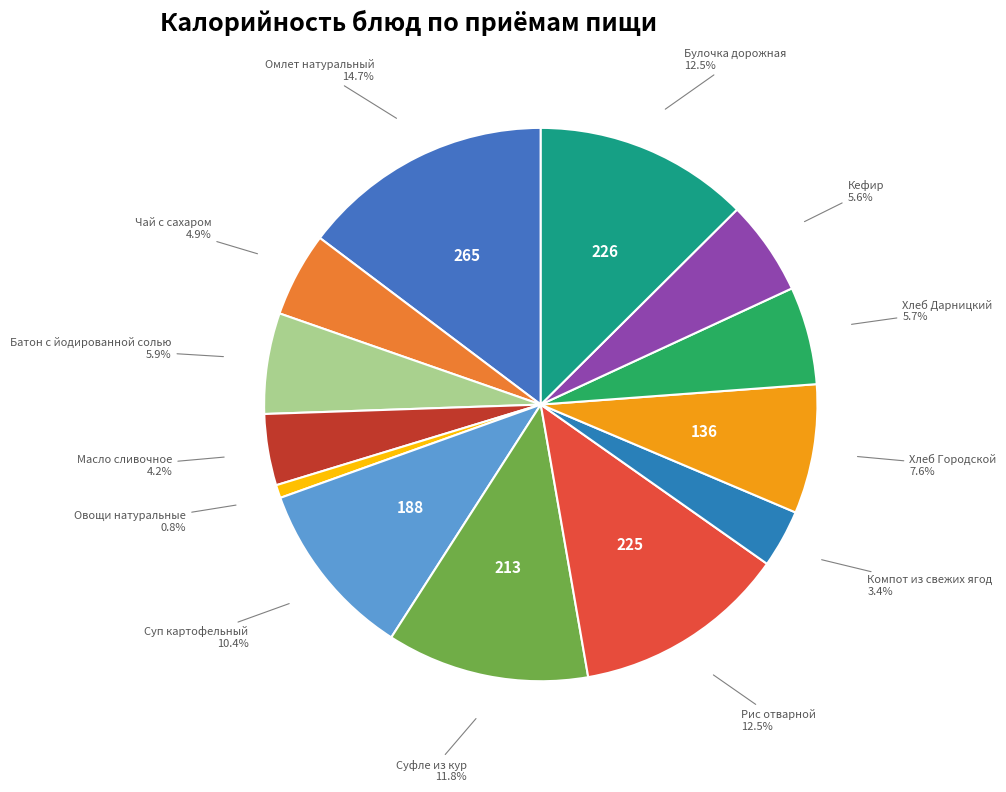

How many segments does this pie chart have?

13